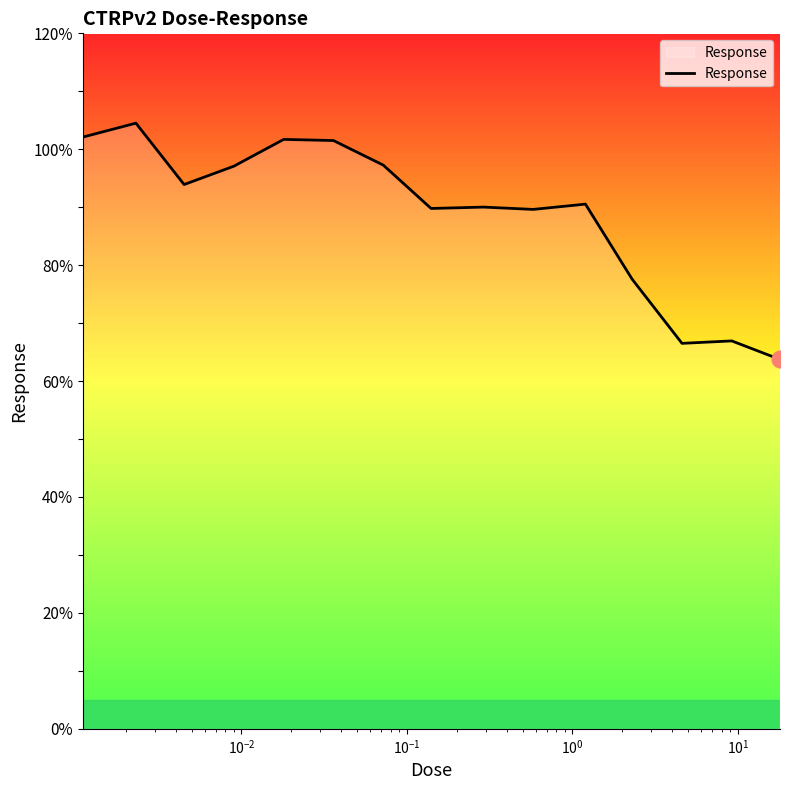

What is the maximum value shown in the chart?

104.5